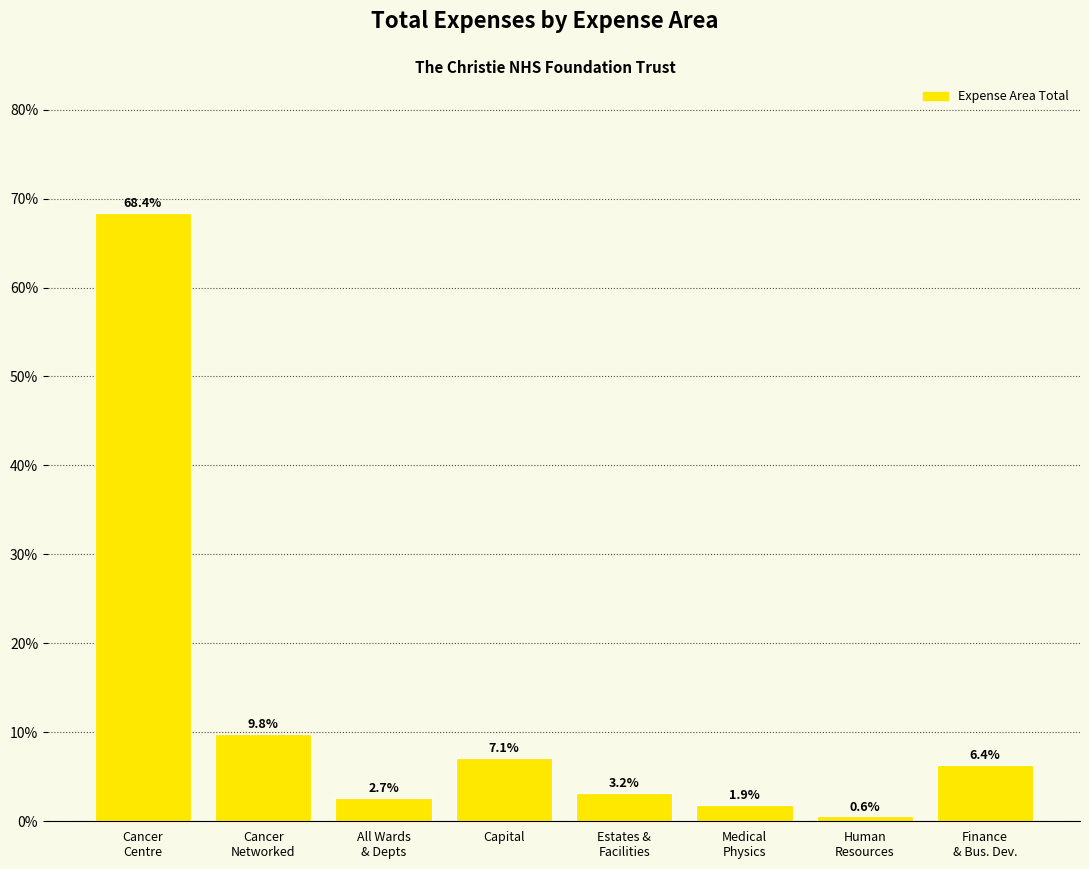

Which category has the lowest value across all series?

Human
Resources